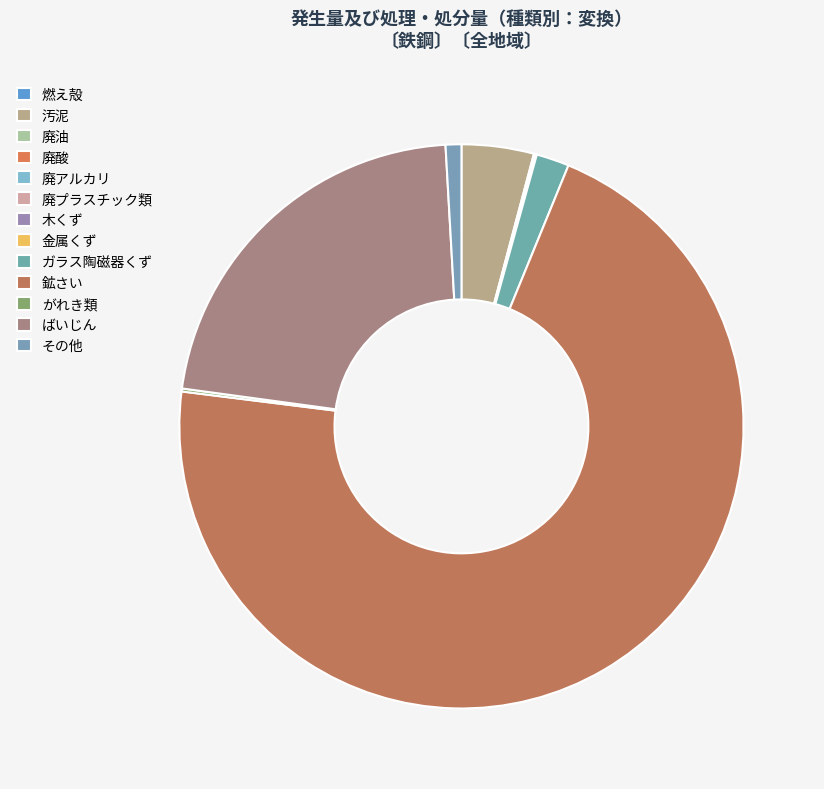

Is 鉱さい the majority of the pie?

Yes